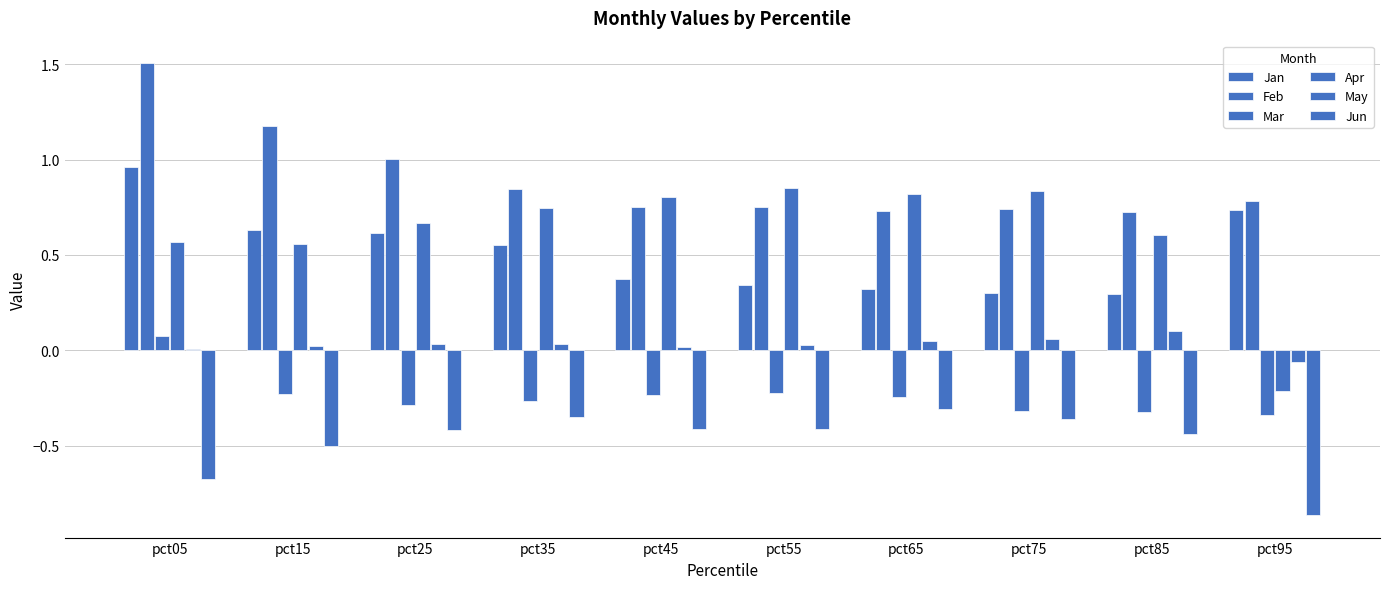

How many data points in Mar are above 0?

1